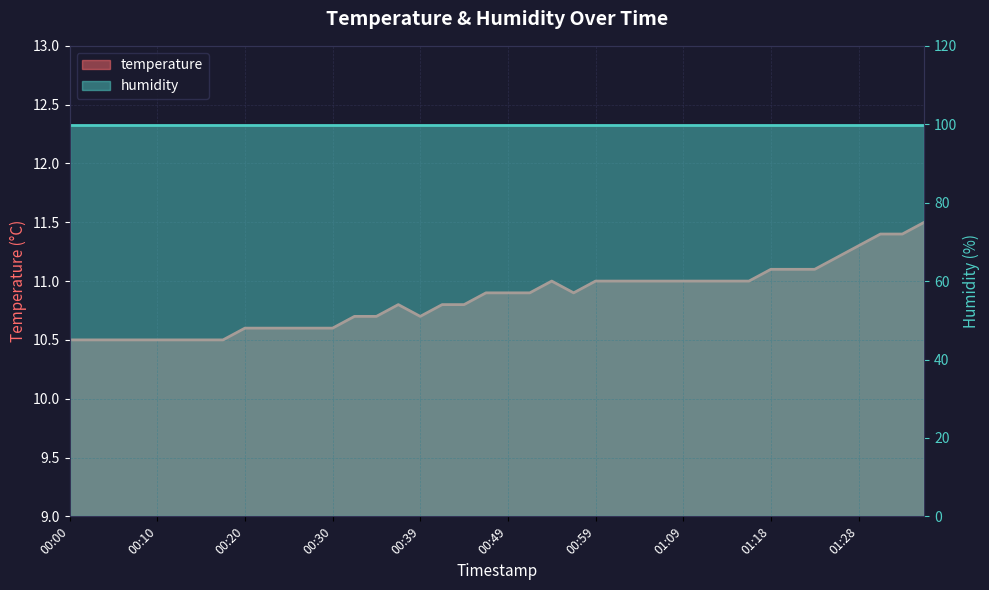

What position from the right is 01:11?

11